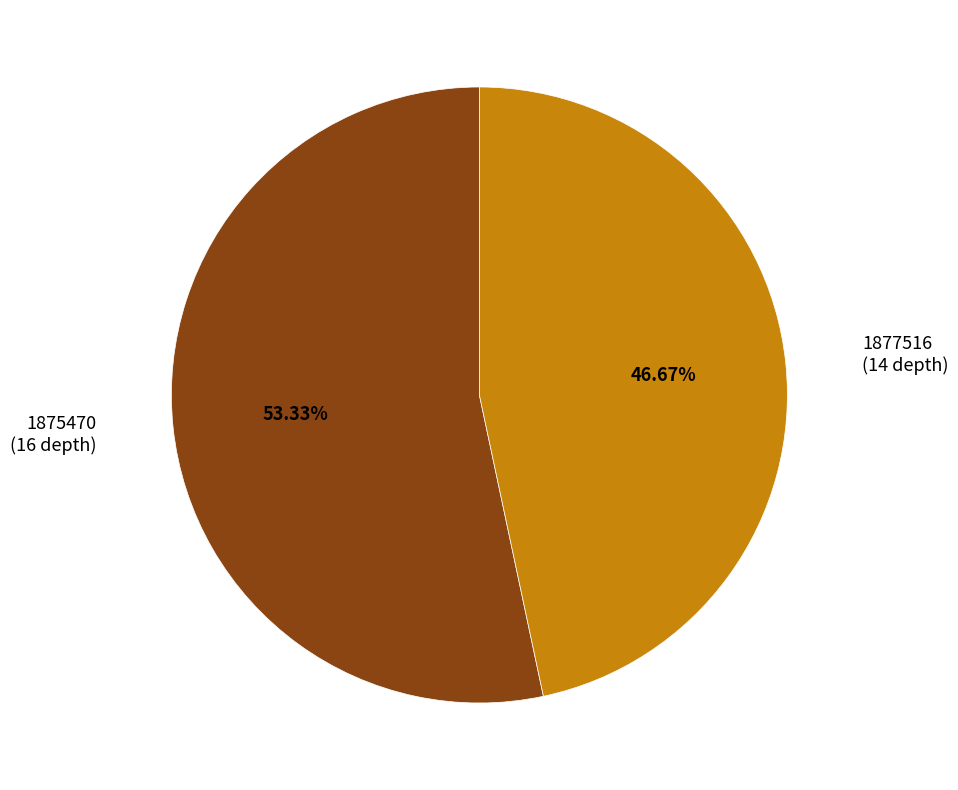

Do 1875470 (16 depth) and 1877516 (14 depth) together represent more than half of the pie?

Yes